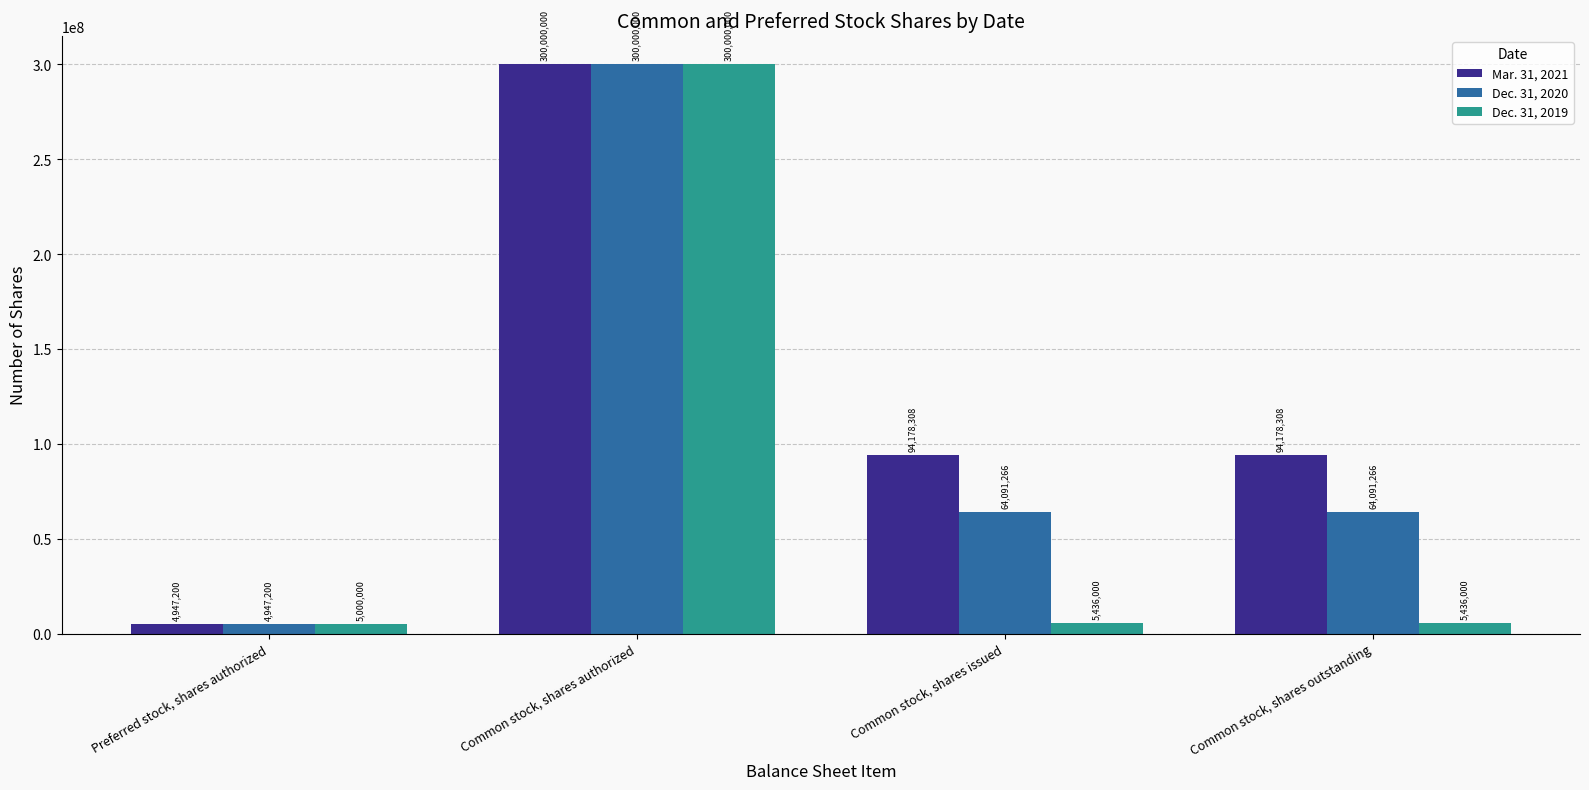

At Common stock, shares issued, list the series in order from largest to smallest.

Mar. 31, 2021, Dec. 31, 2020, Dec. 31, 2019